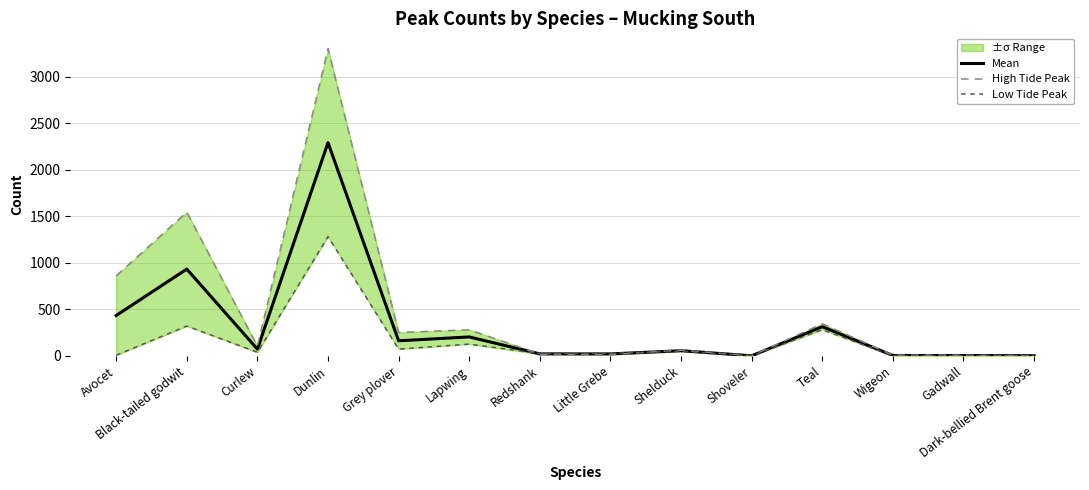

At which label does Low Tide Peak reach its peak?

Dunlin